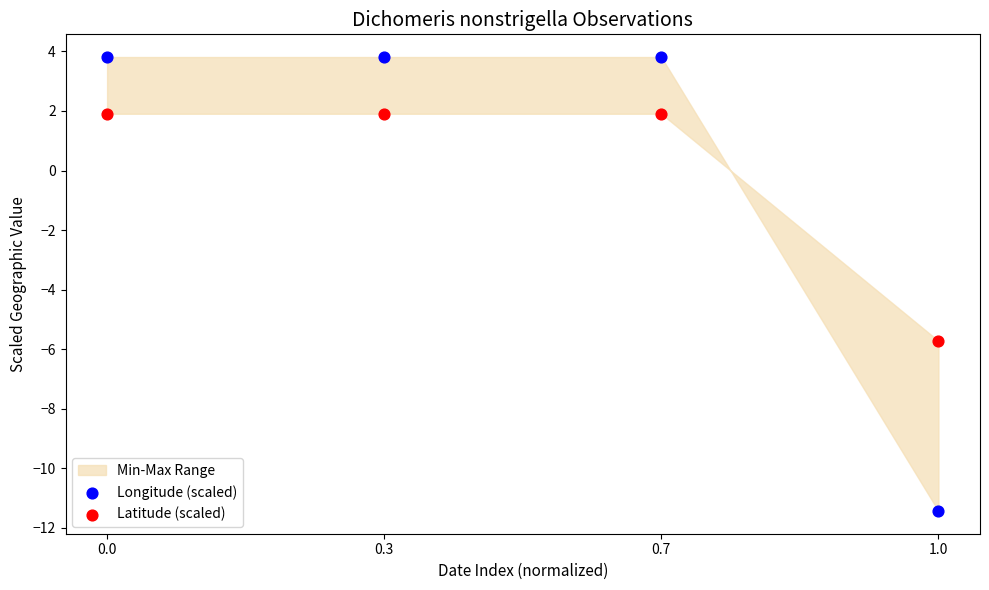

What is the X range (max minus min) for the scatter plot?

1.0